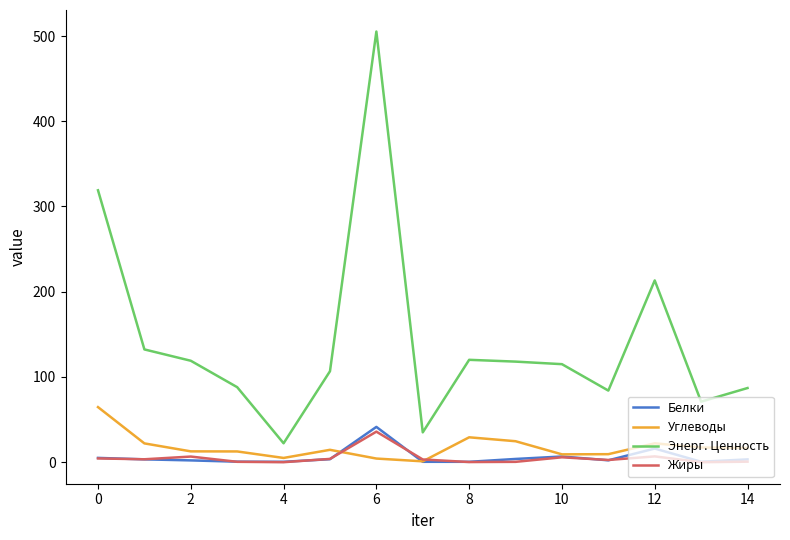

Which series has the widest spread of values?

Энерг. Ценность